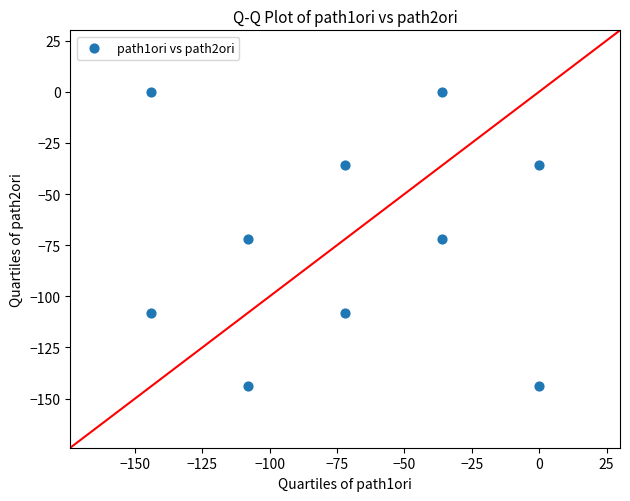

What is the range of Y values (max minus min)?

144